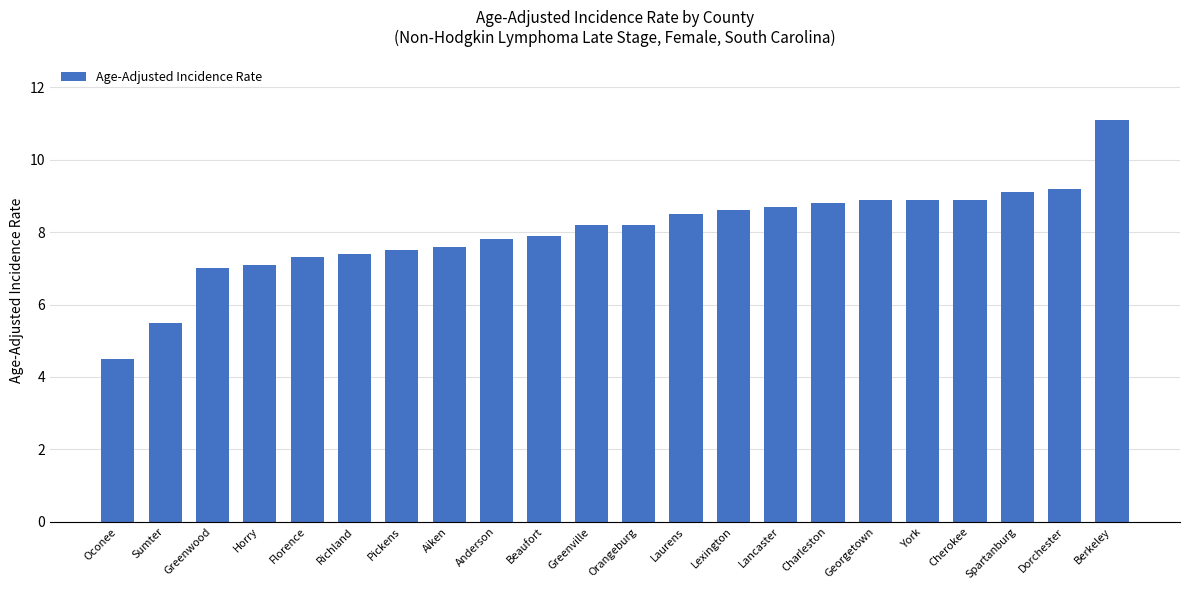

What is the sum of all values?

176.7